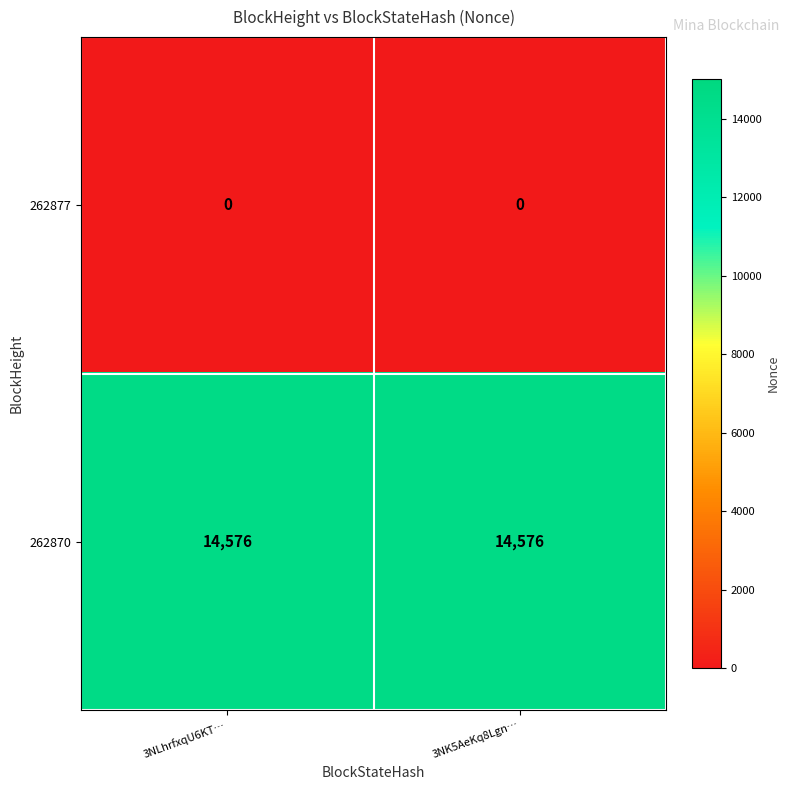

What is the lowest value of the 262870 series?

14576